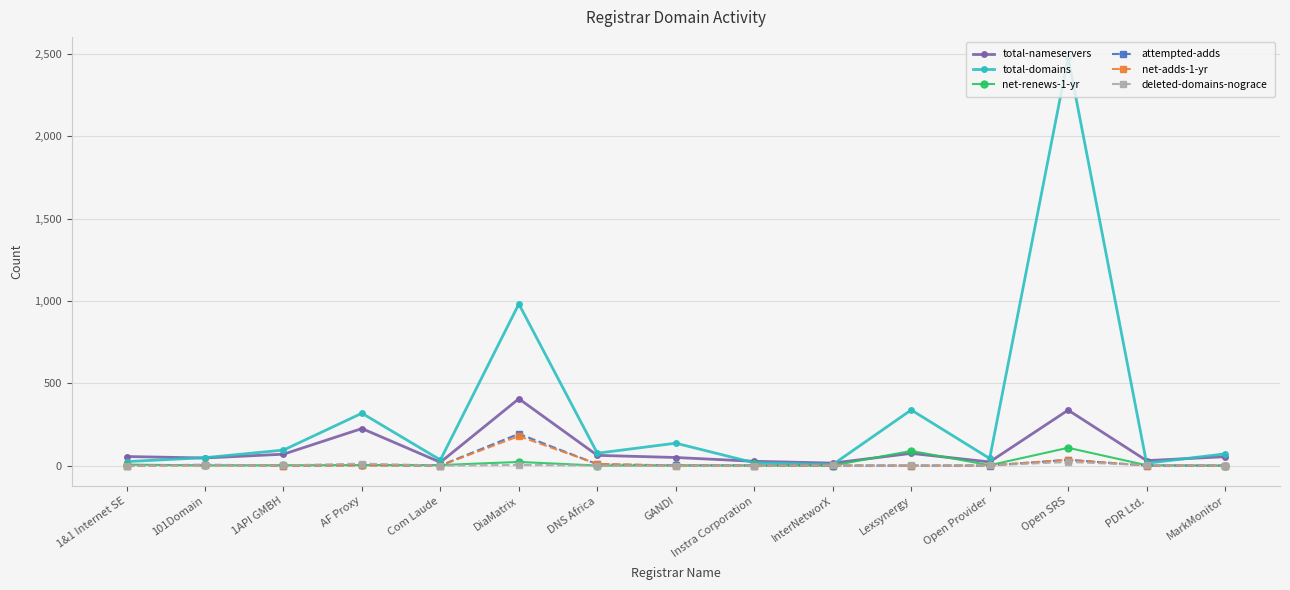

Which series has the widest spread of values?

total-domains